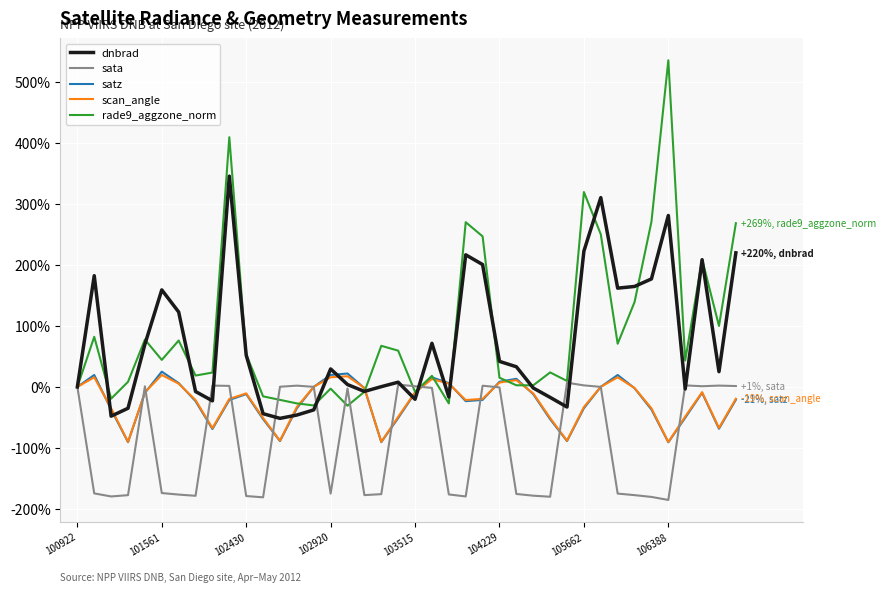

What is the greatest value displayed?

536.1